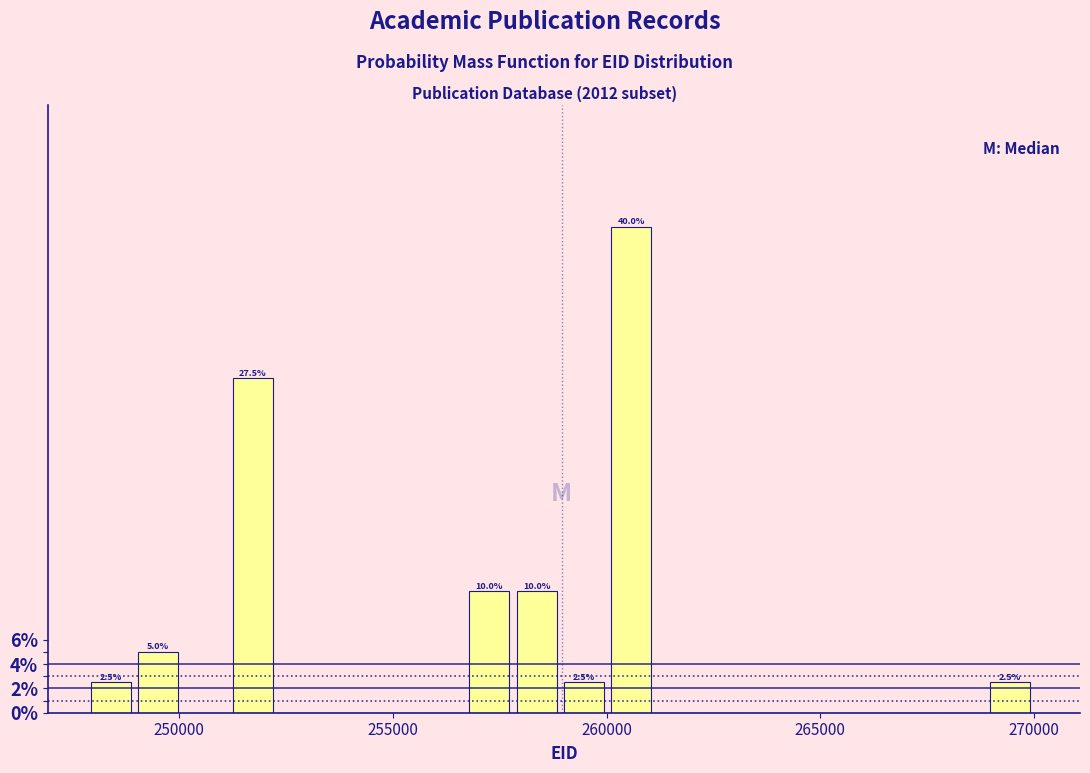

Read against the x-axis, roughly where is the centre of the tallest bar?

260500